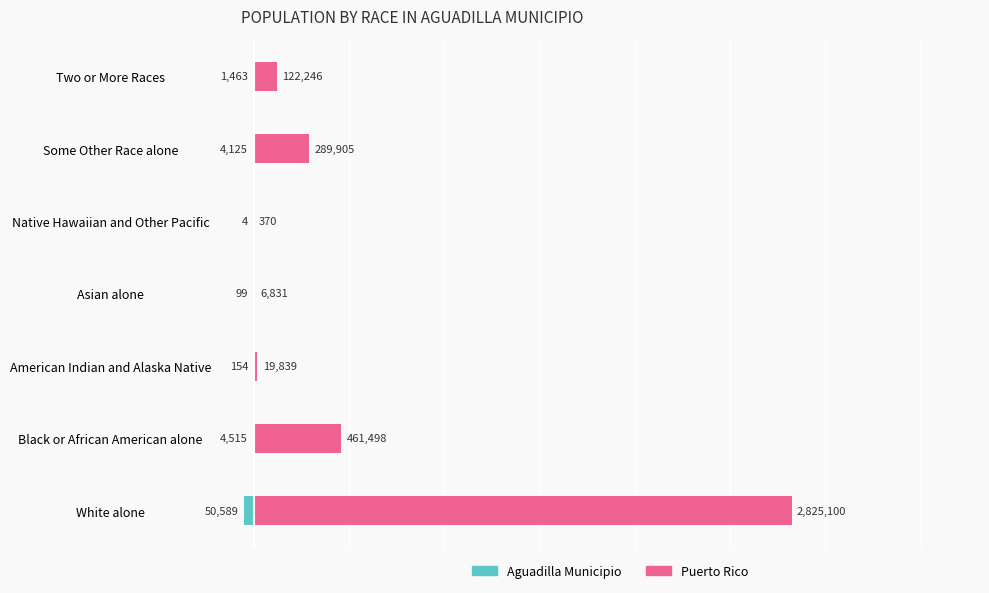

List the series in order of their overall mean, lowest first.

Aguadilla Municipio, Puerto Rico